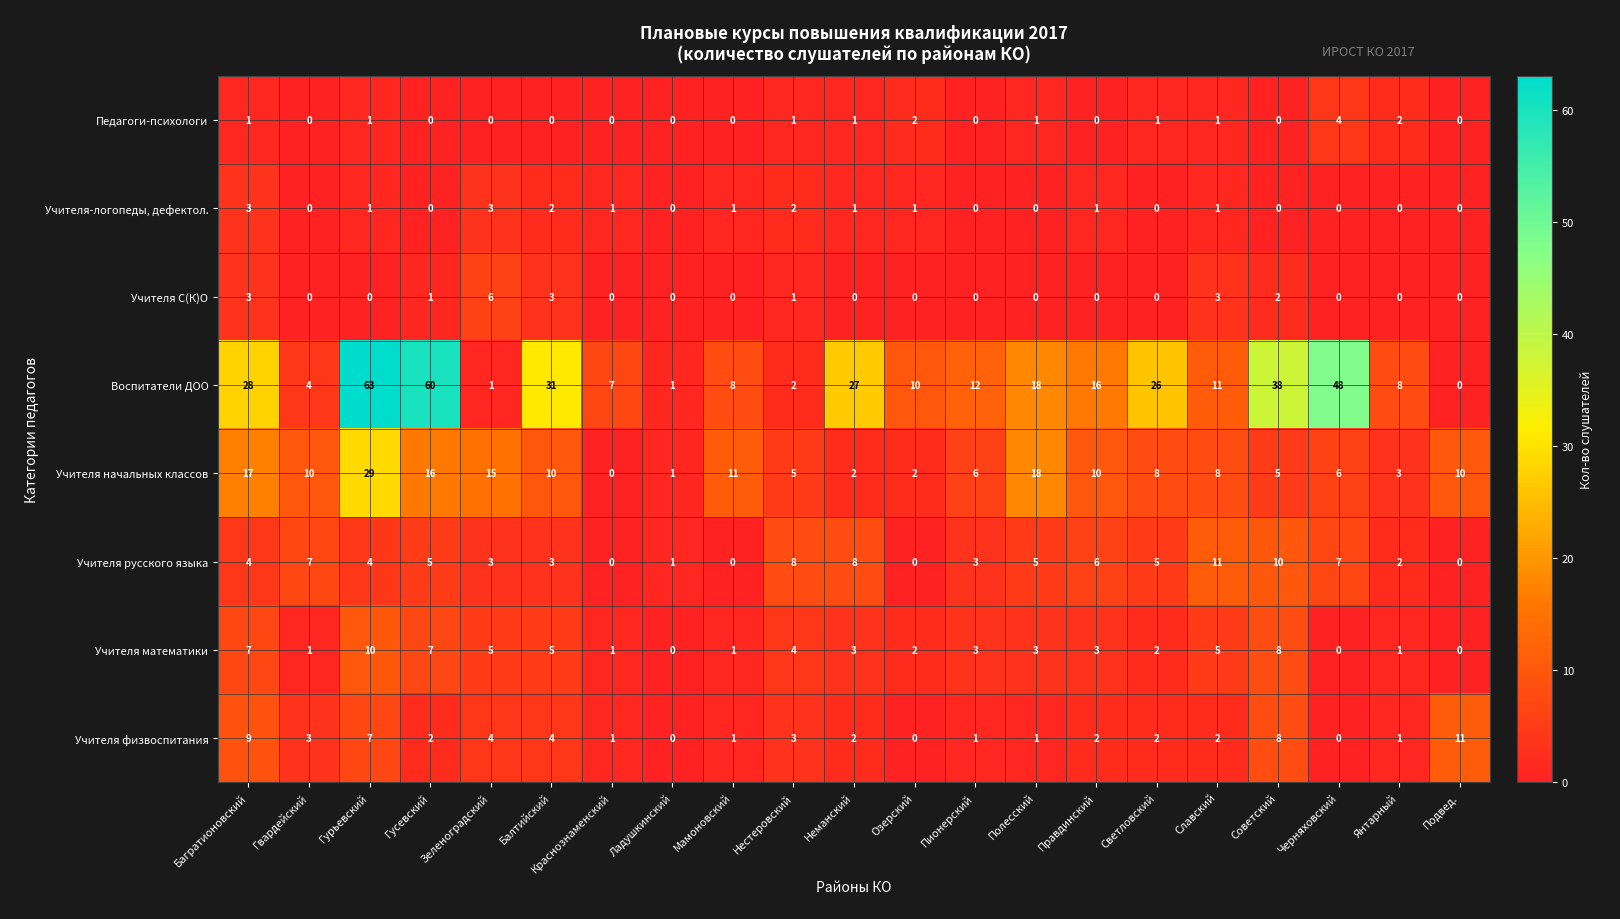

Which series has the largest range (max minus min)?

Воспитатели ДОО